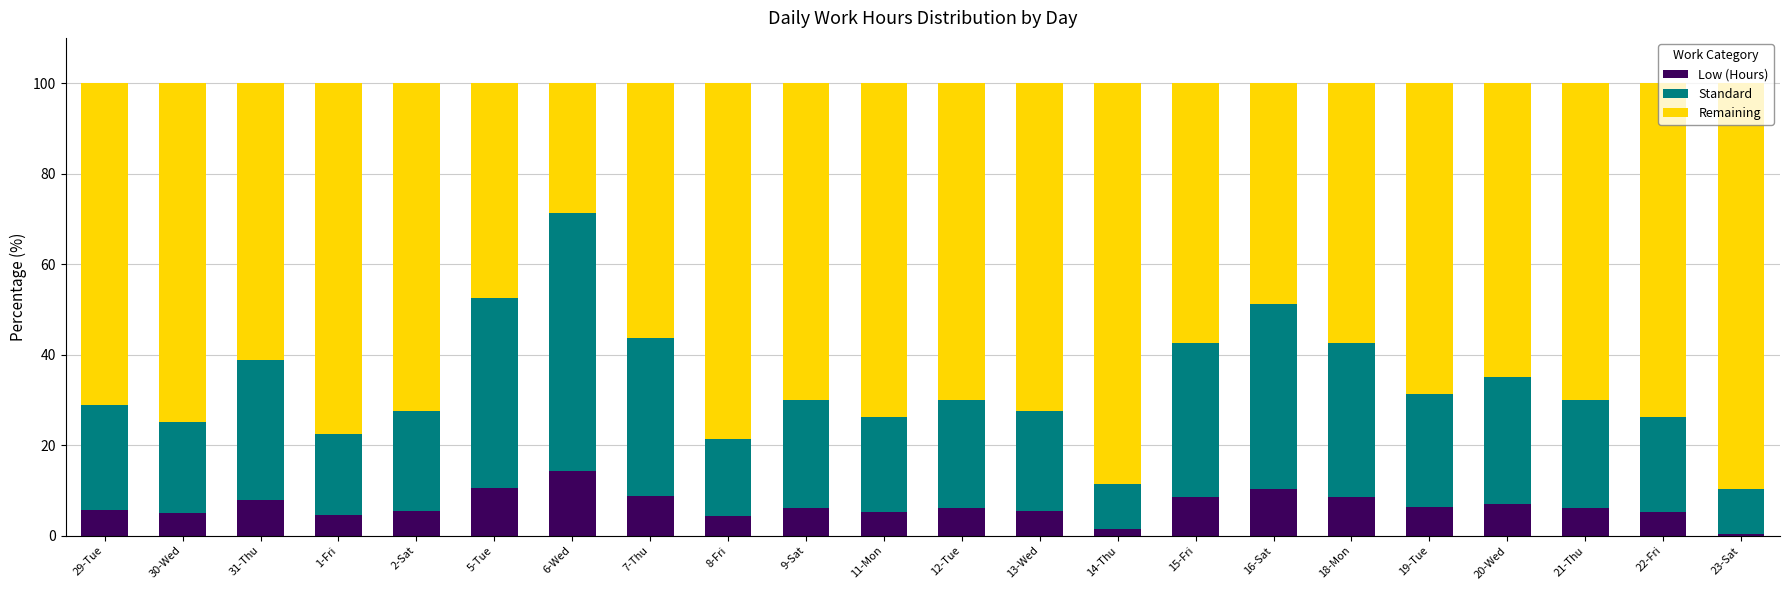

At which label does Low (Hours) reach its peak?

6-Wed